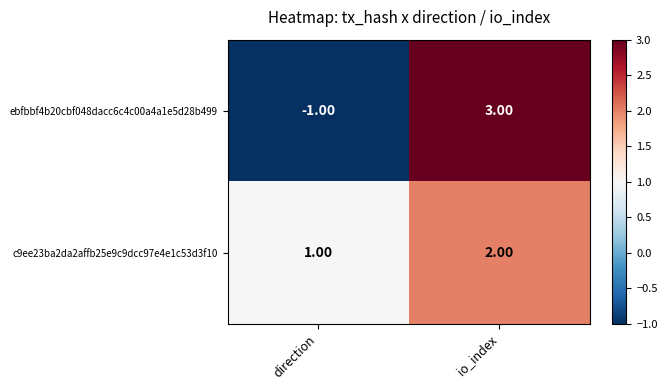

Between direction and io_index, which series saw the biggest shift?

ebfbbf4b20cbf048dacc6c4c00a4a1e5d28b499